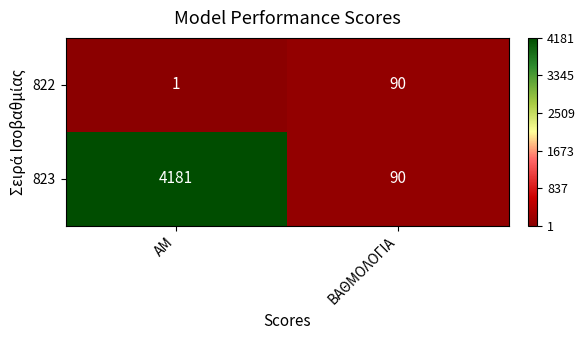

How many data points does each series have?

2